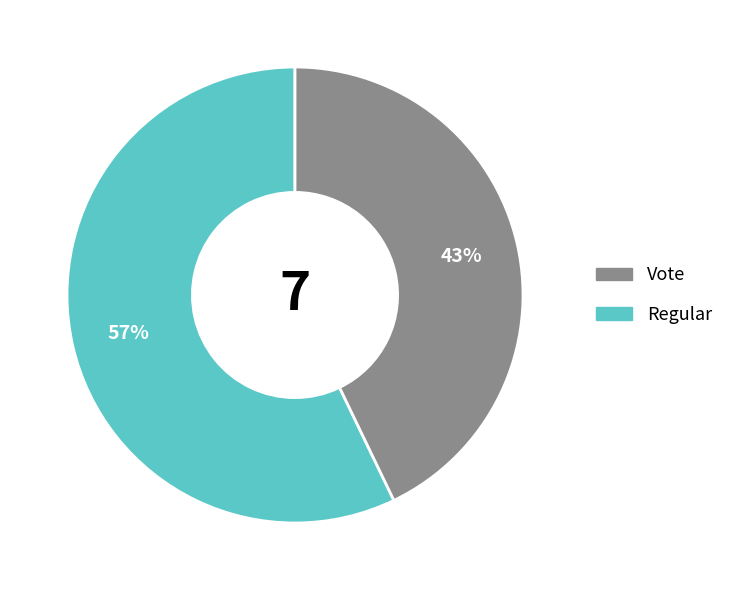

Is there any slice that represents more than half of the pie?

Yes